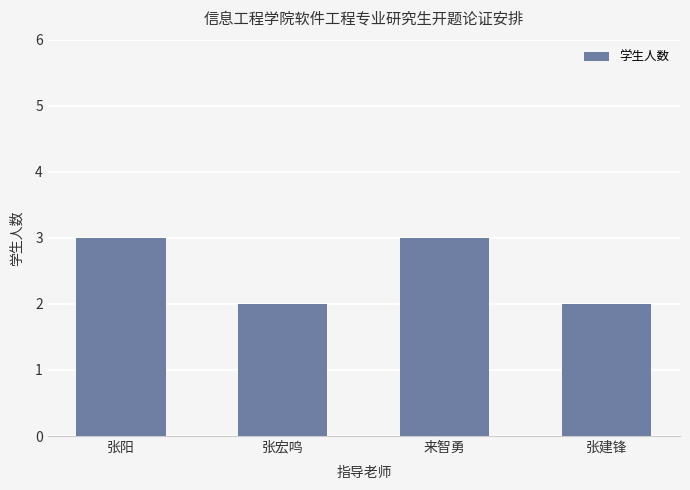

Count the number of data series in this chart.

1